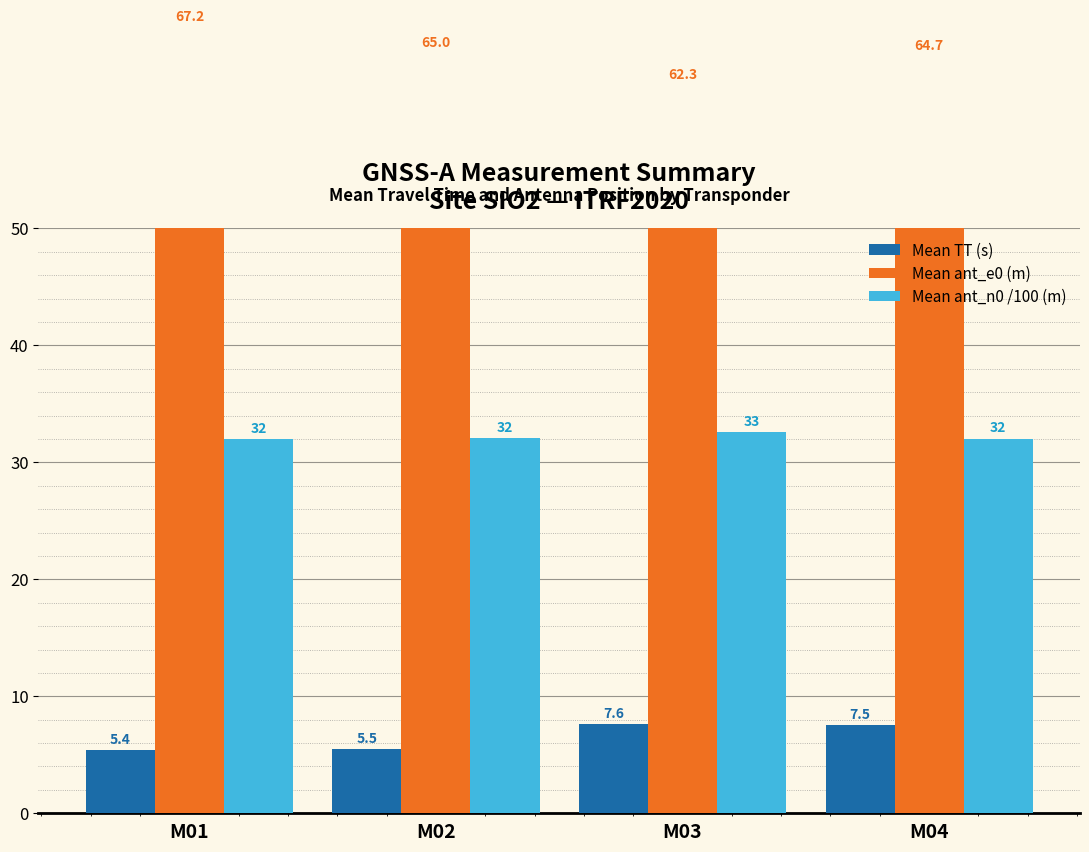

Reading left to right, extract all data points from this chart.

Mean TT (s): M01=5.4	M02=5.5	M03=7.6	M04=7.5
Mean ant_e0 (m): M01=67.2	M02=65.0	M03=62.3	M04=64.7
Mean ant_n0 /100 (m): M01=32.0	M02=32.1	M03=32.6	M04=32.0